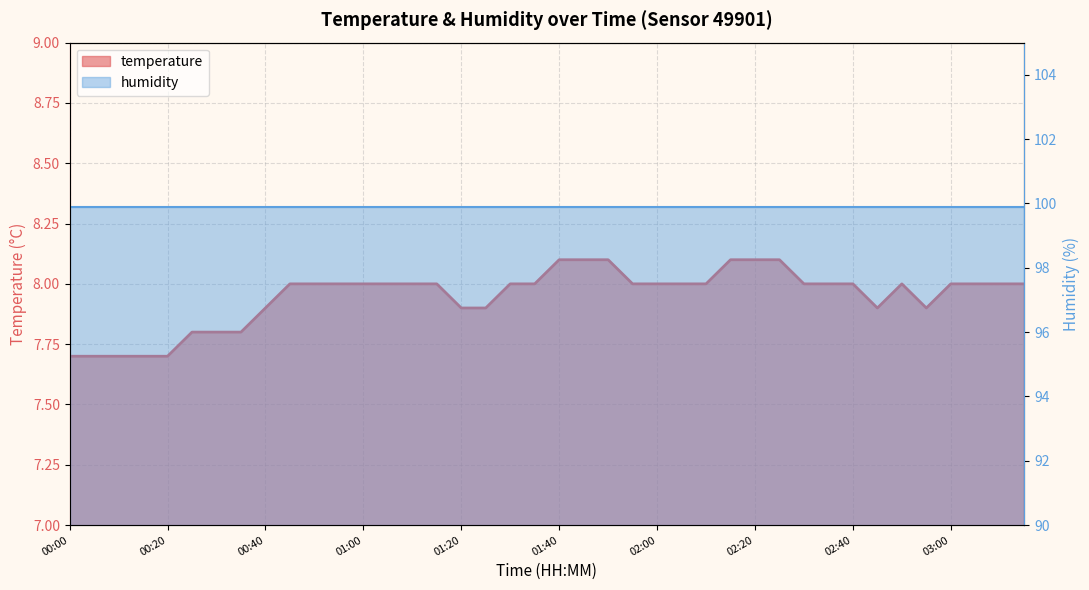

Approximately how many times larger is the value at 02:35 compared to 01:10?

1.0